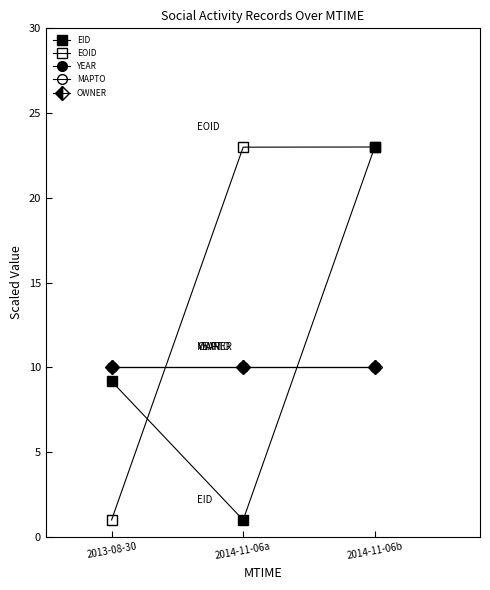

Is the value of MAPTO at 2014-11-06b greater than the value of EID at 2013-08-30?

Yes